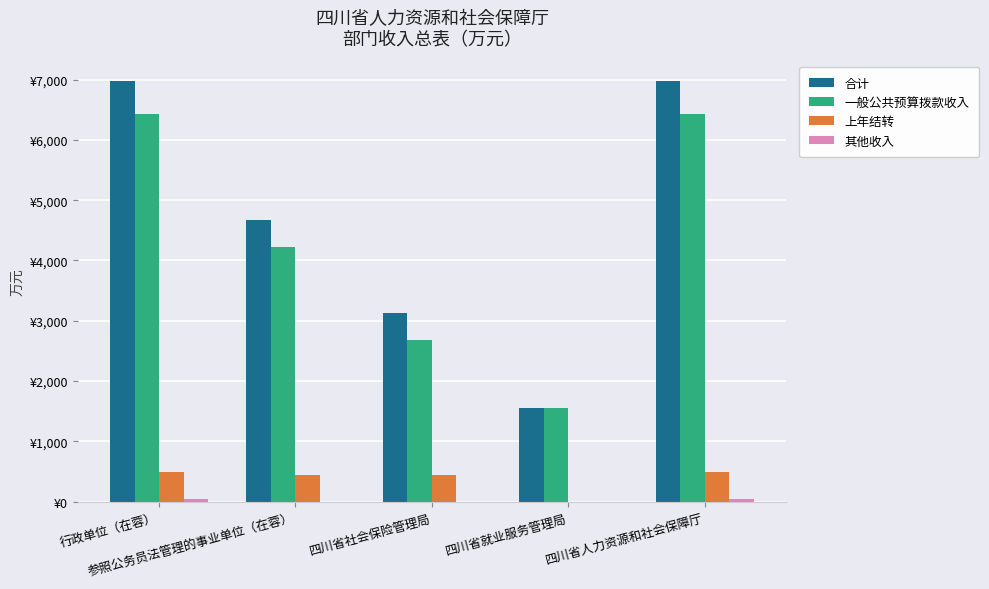

Are the bars horizontal?

No